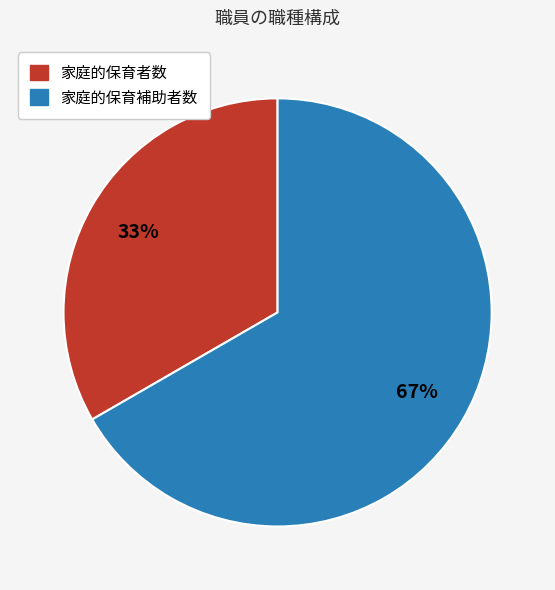

Which category has the biggest portion of the pie?

家庭的保育補助者数